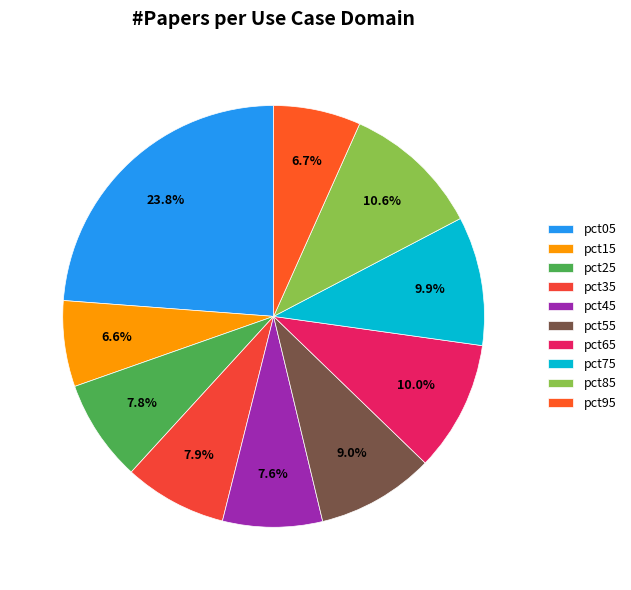

Count the number of slices in the pie.

10